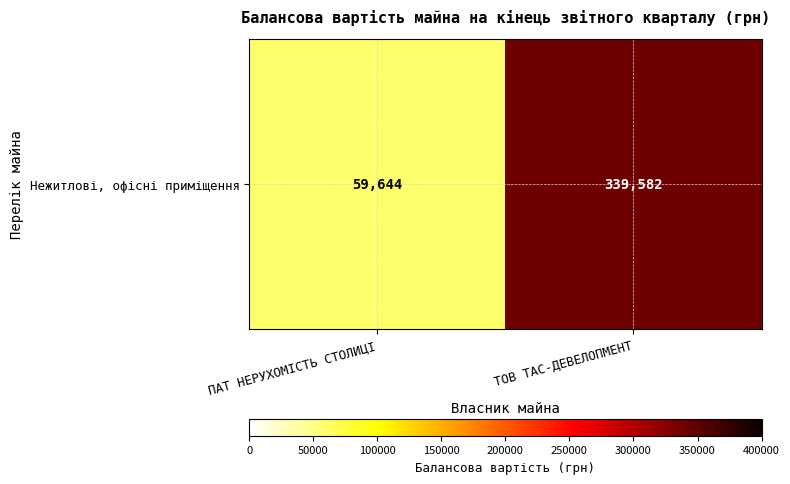

Between ТОВ ТАС-ДЕВЕЛОПМЕНТ and ПАТ НЕРУХОМІСТЬ СТОЛИЦІ, which is larger?

ТОВ ТАС-ДЕВЕЛОПМЕНТ